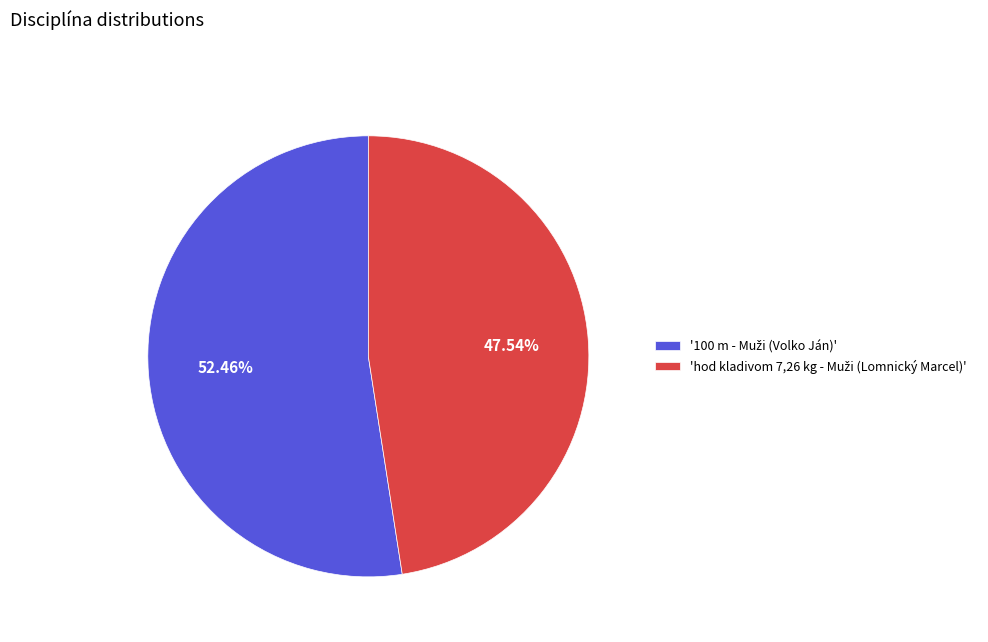

Is there any slice that represents more than half of the pie?

Yes